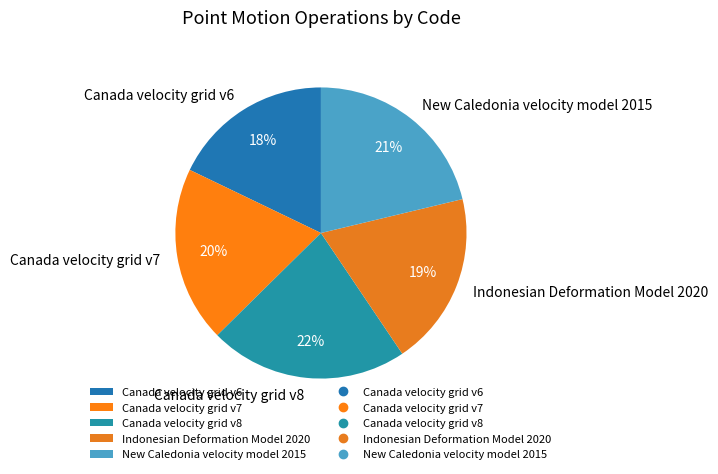

Which category has the biggest portion of the pie?

Canada velocity grid v8